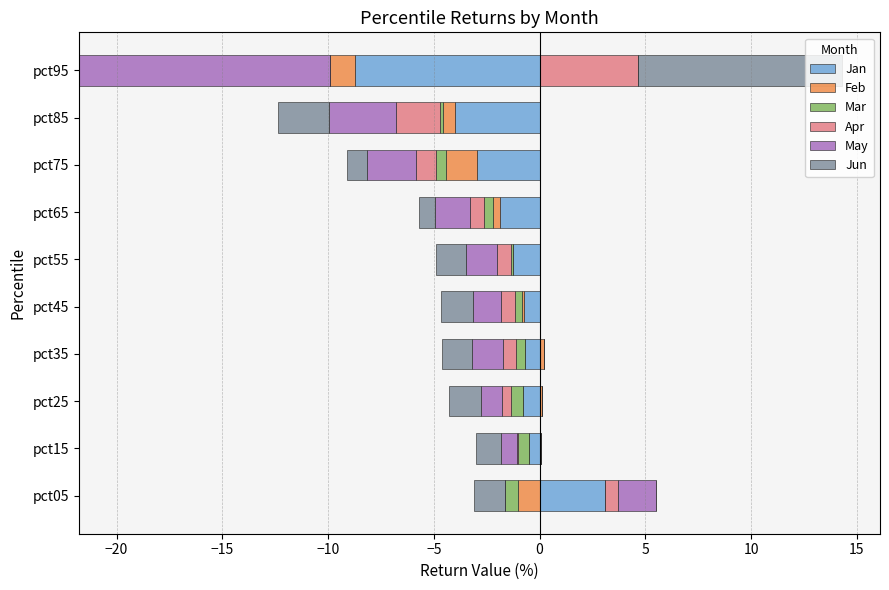

Are the bars grouped side by side (vs. stacked)?

Yes